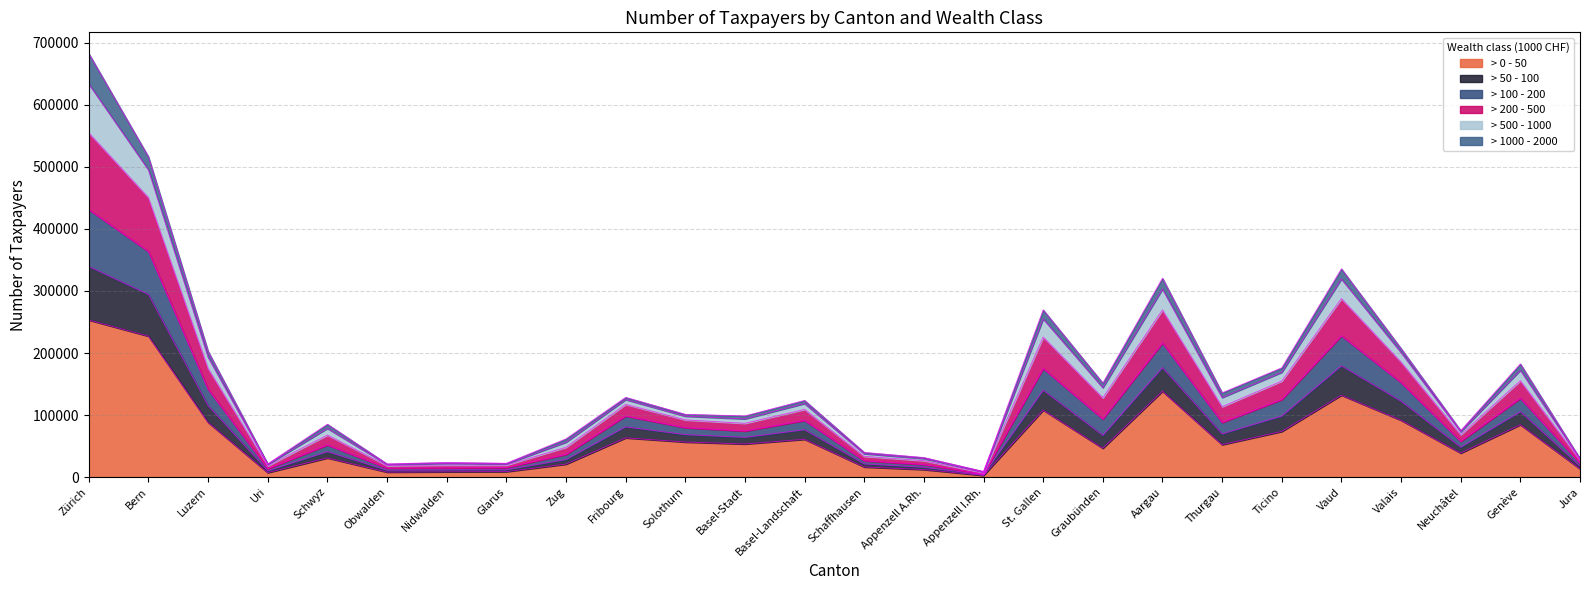

How many interior local peaks does the > 50 - 100 series have?

8